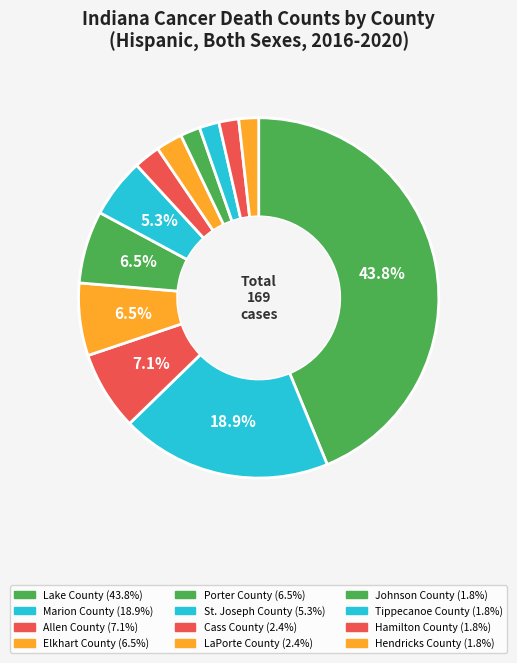

Which slice is the largest?

Lake County